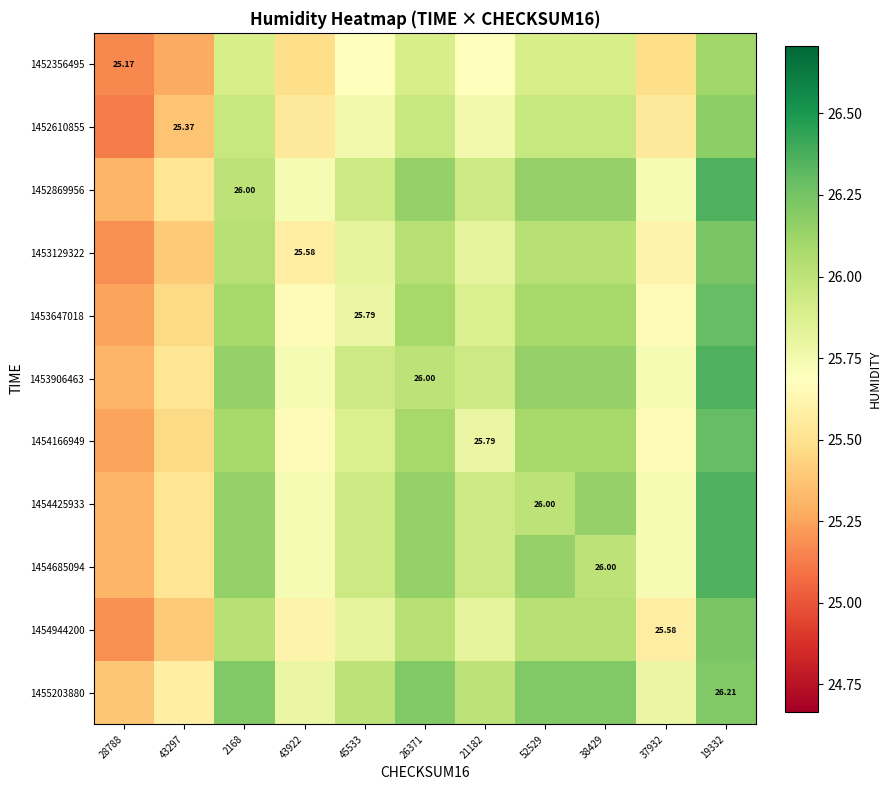

What is the minimum value for 1454685094?

25.3